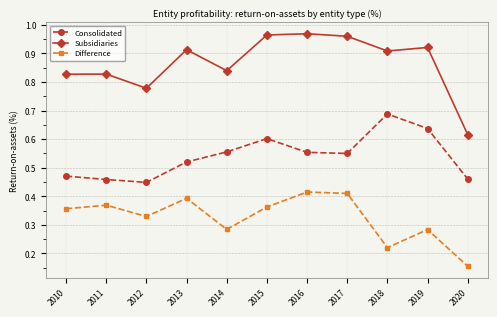

How many Consolidated values are between 0 and 1?

11